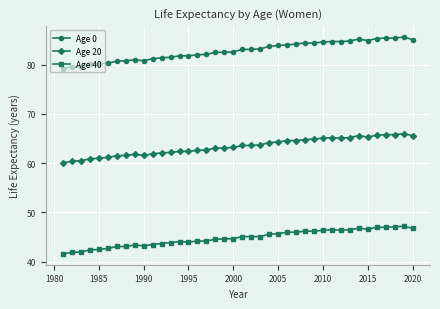

True or false: Age 40 and Age 20 intersect in this chart.

False